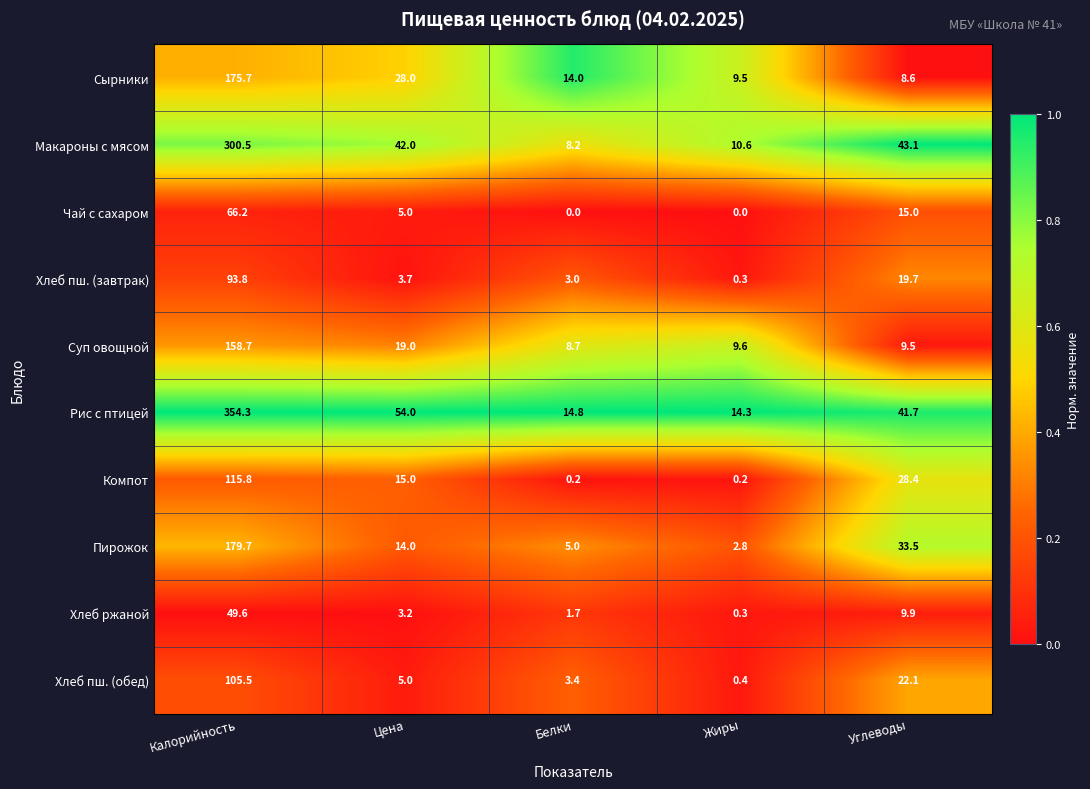

Where is Суп овощной nearest to the value 83?

Цена